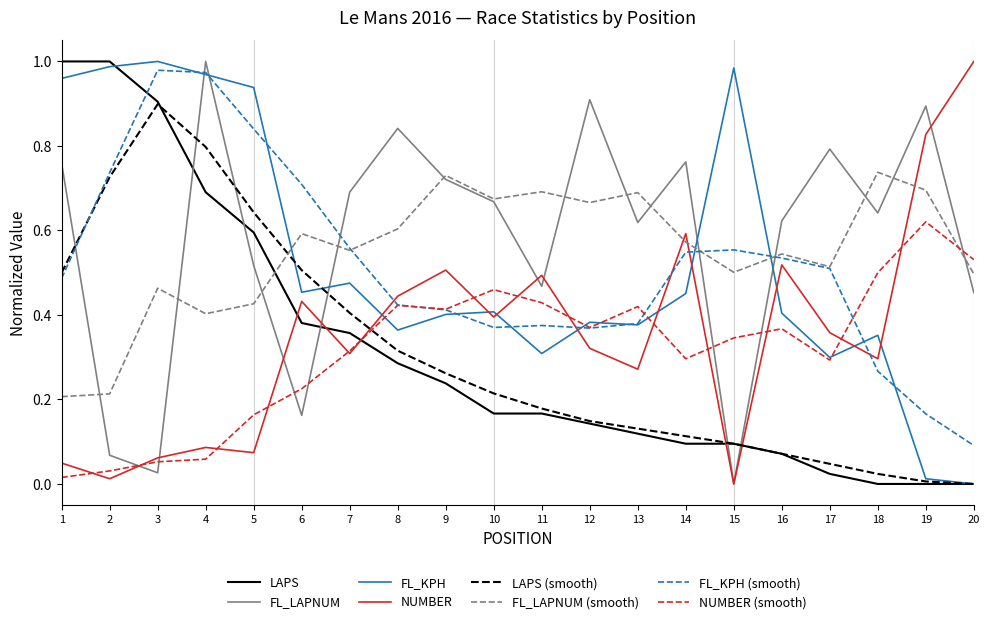

Where is FL_LAPNUM nearest to the value 0?

15